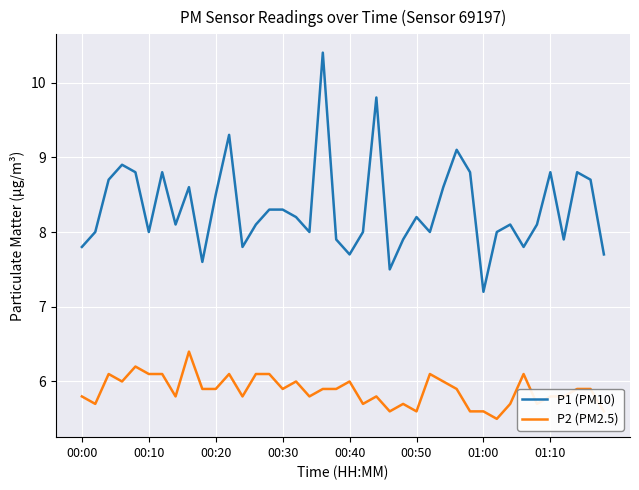

Which series has the largest total across all categories?

P1 (PM10)